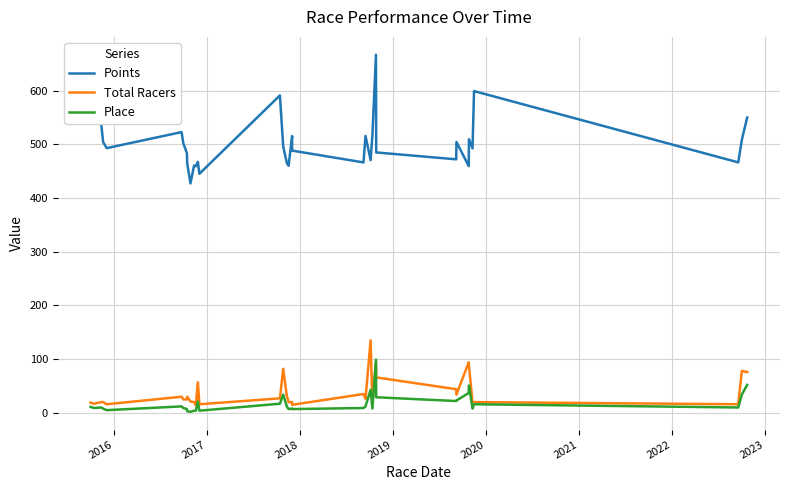

What is the maximum value shown in the chart?

666.7